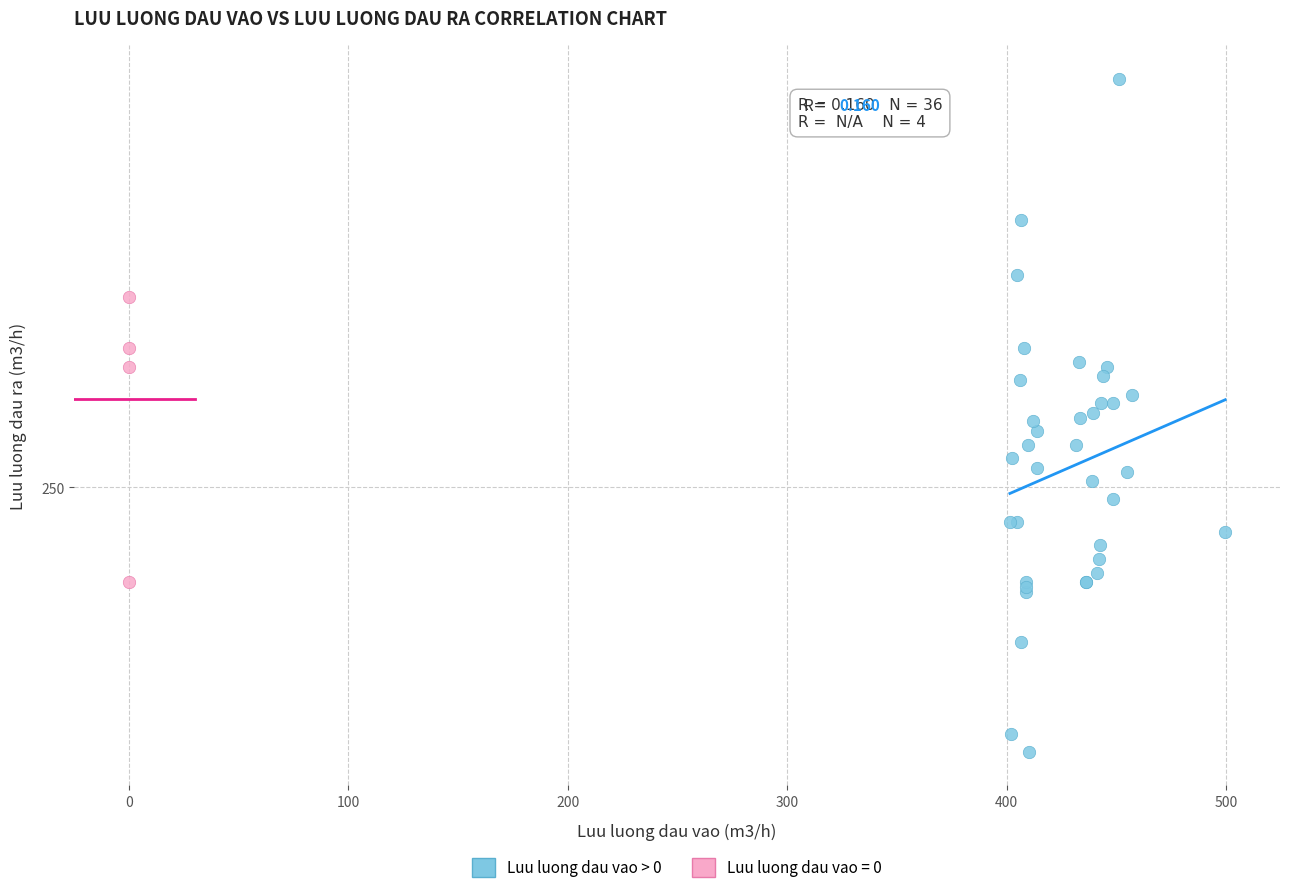

What are all the series names shown in the legend?

Luu luong dau vao > 0, Luu luong dau vao = 0